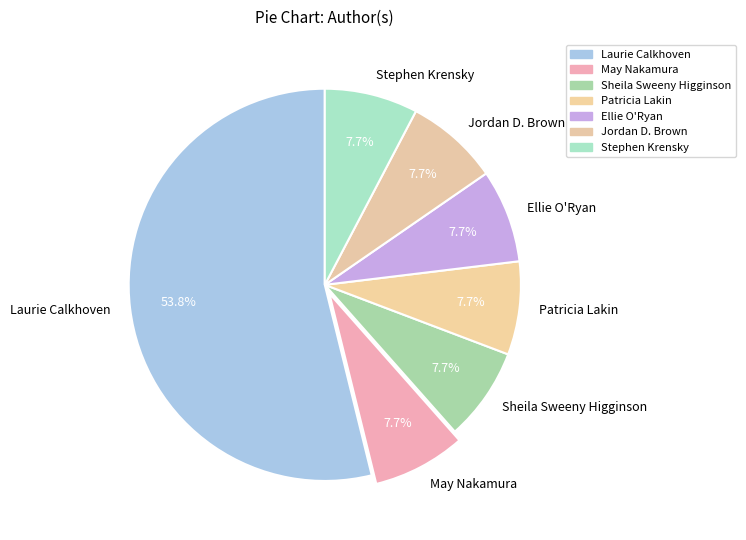

Which category has the biggest portion of the pie?

Laurie Calkhoven